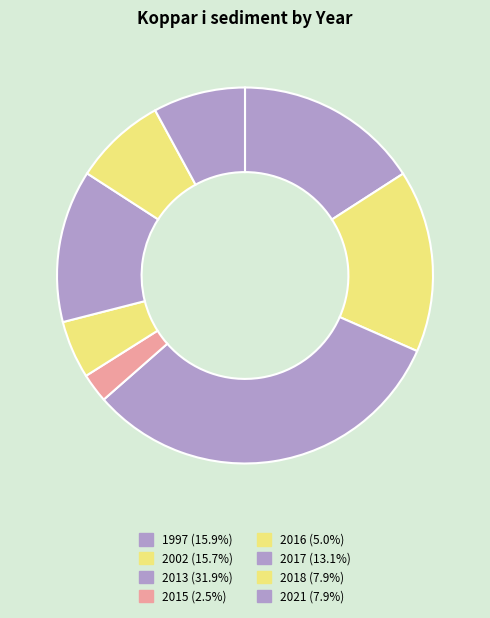

How many slices are in this pie chart?

8